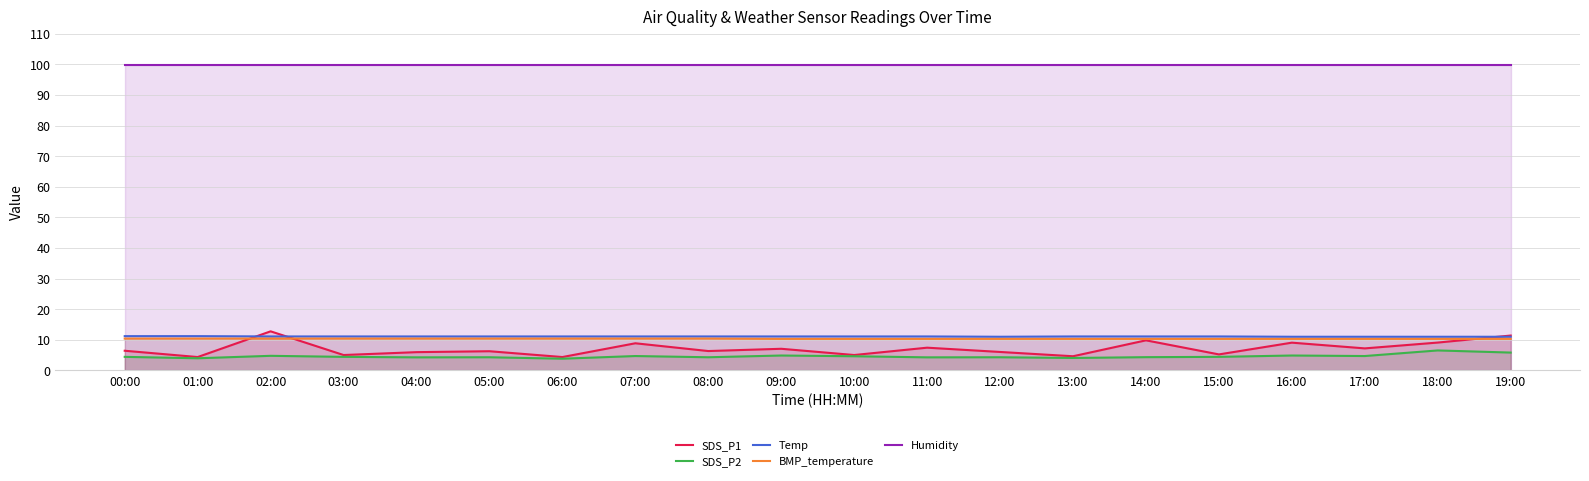

Rank the series by their maximum value, from highest to lowest.

Humidity, SDS_P1, Temp, BMP_temperature, SDS_P2